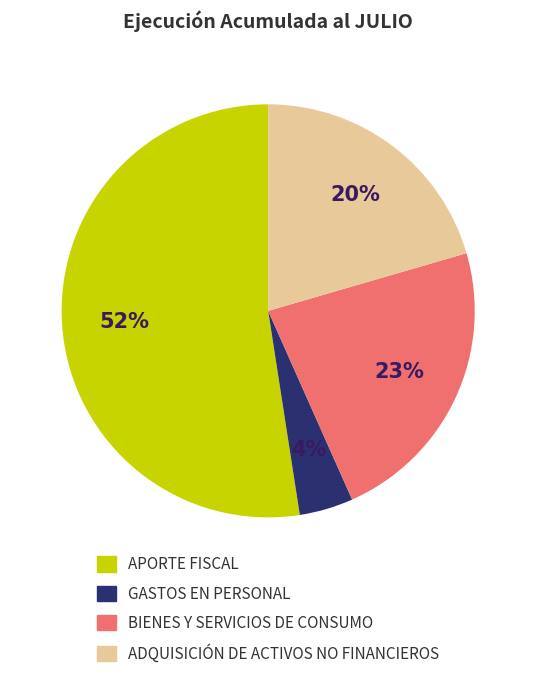

Do GASTOS EN PERSONAL and BIENES Y SERVICIOS DE CONSUMO together represent more than half of the pie?

No